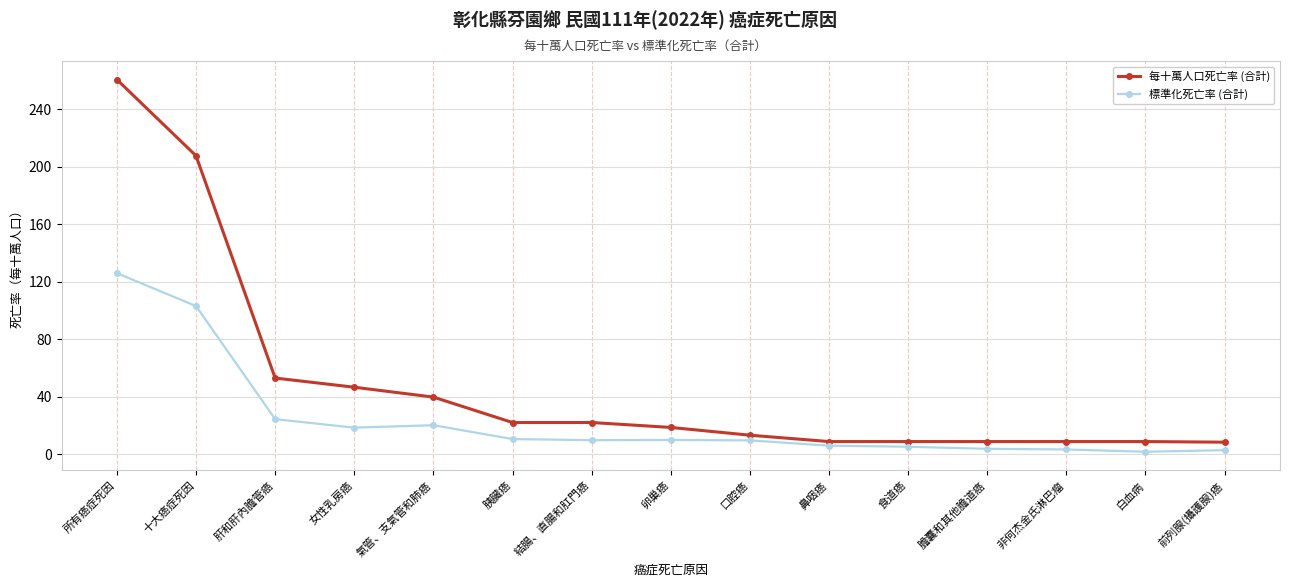

Which series has the largest total across all categories?

每十萬人口死亡率 (合計)